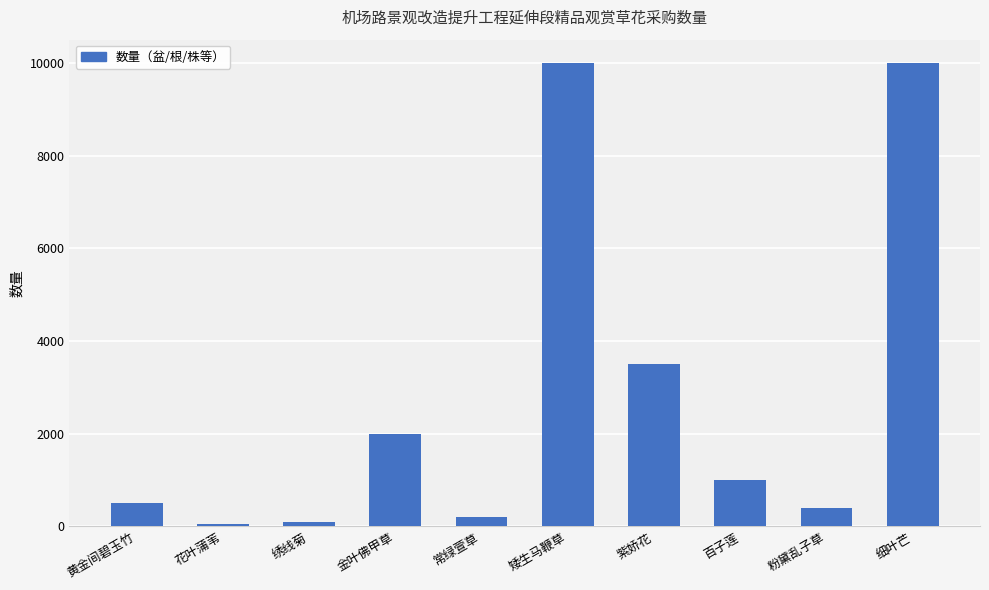

What is the change in value from 常绿萱草 to 粉黛乱子草?

+200